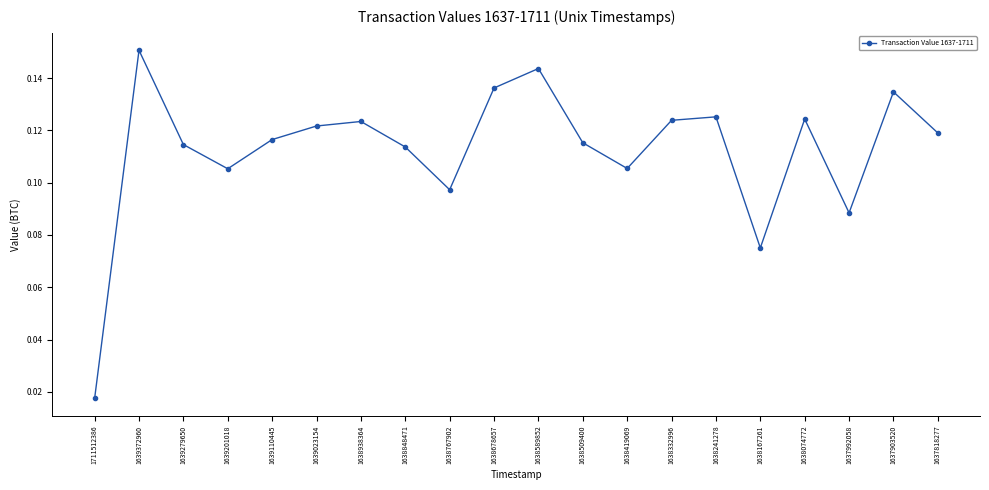

How many values are between 0 and 1?

20